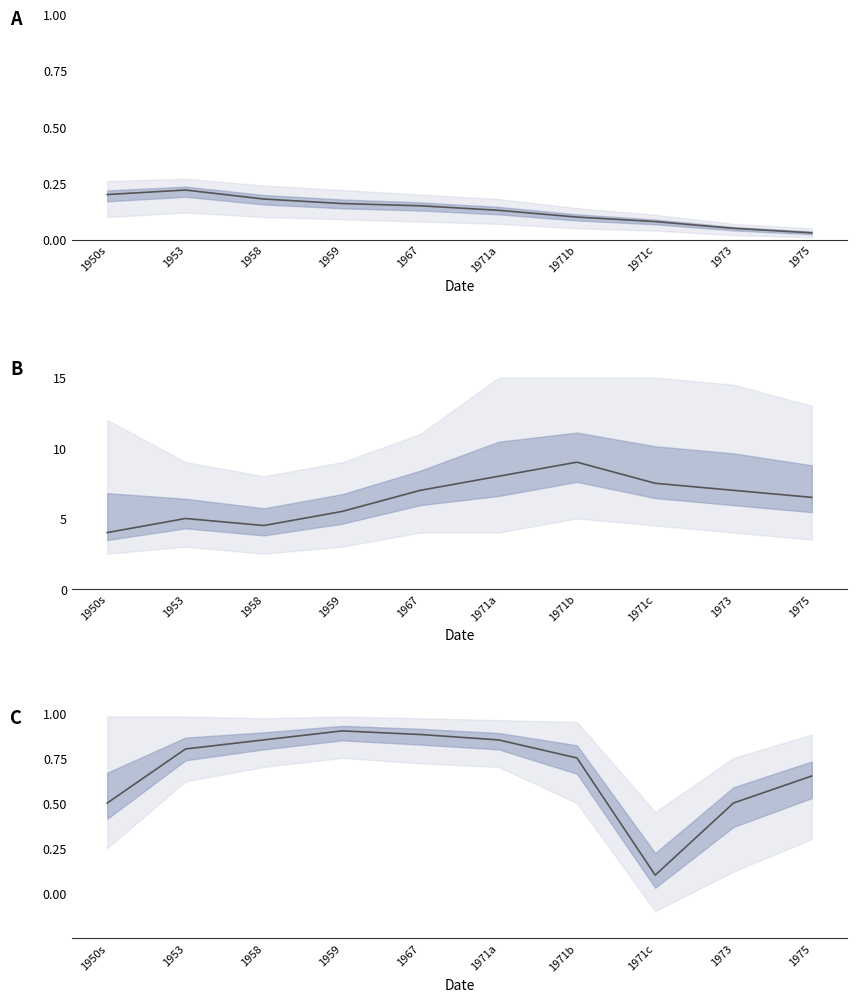

Is it true that the value at 1973 is 0.2?

False